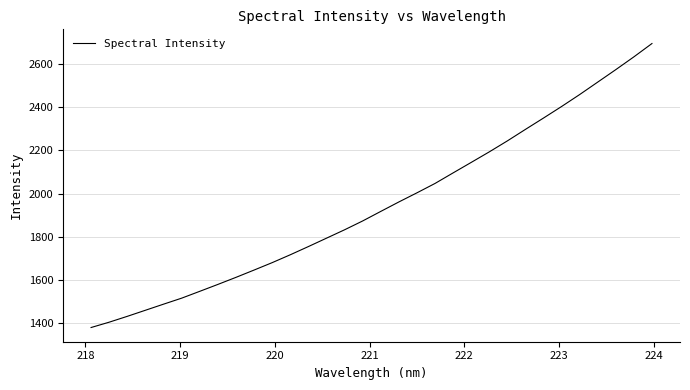

What is the smallest value displayed?

1380.8